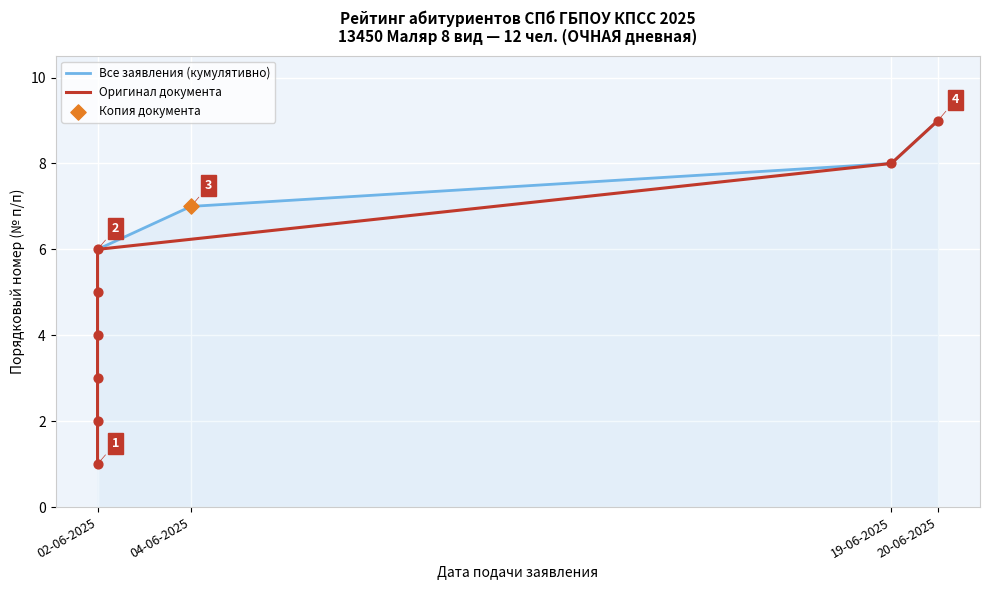

What is the ratio of the value at 02-06-2025 to the value at 02-06-2025?

1.2